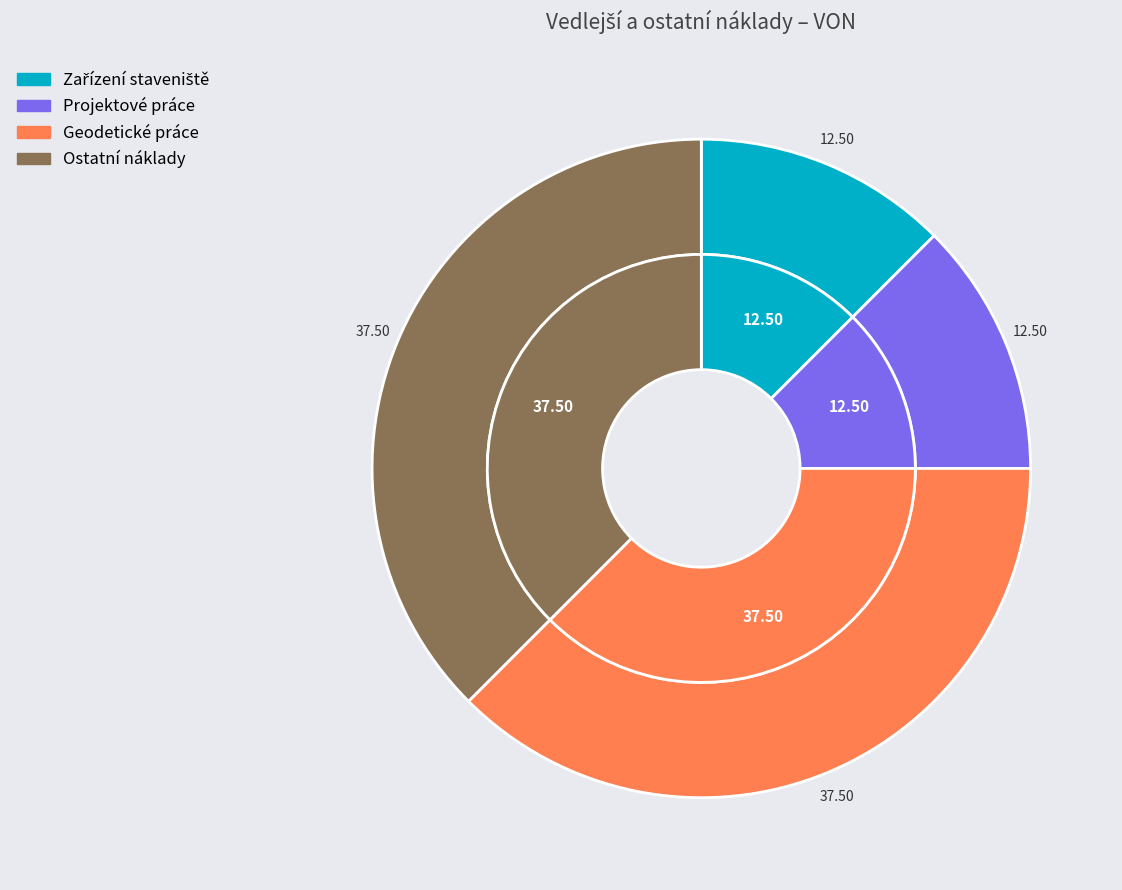

The Geodetické práce slice represents 49% of the pie. True or false?

False